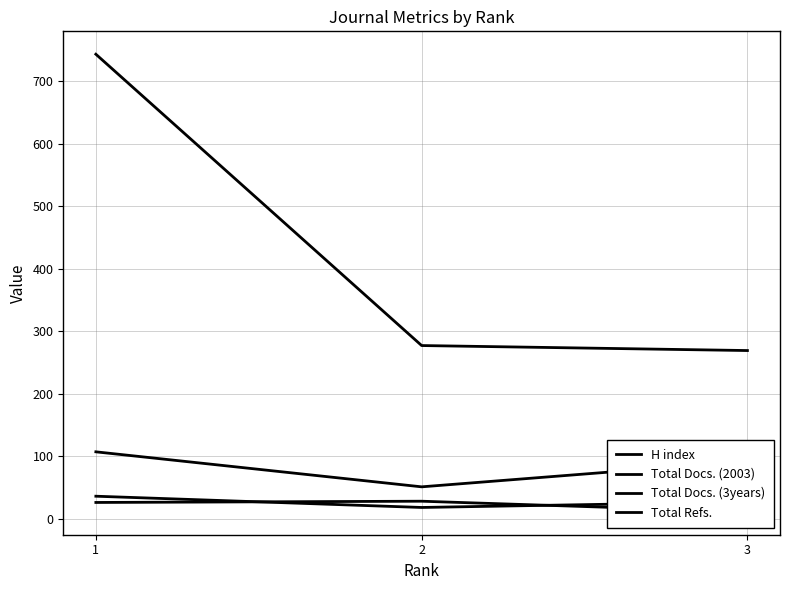

Rank the series by their maximum value, from highest to lowest.

Total Refs., Total Docs. (3years), Total Docs. (2003), H index